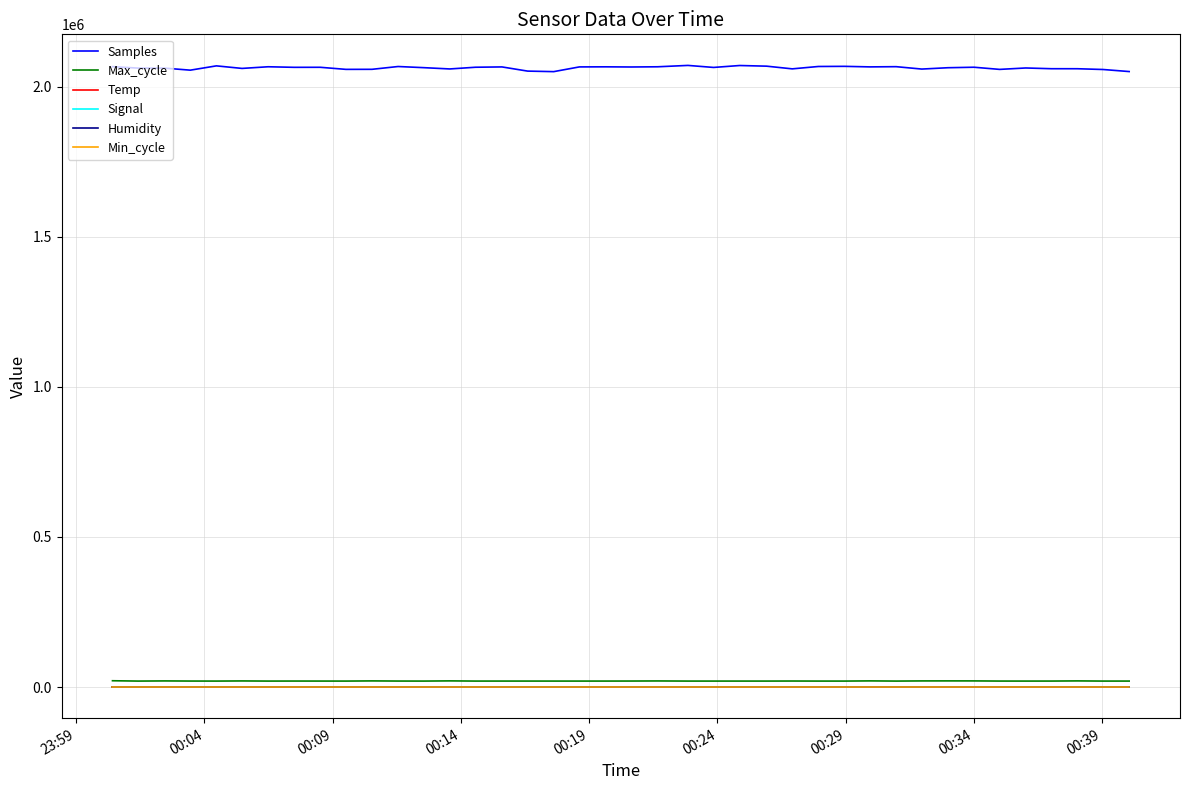

Which series has the widest spread of values?

Samples